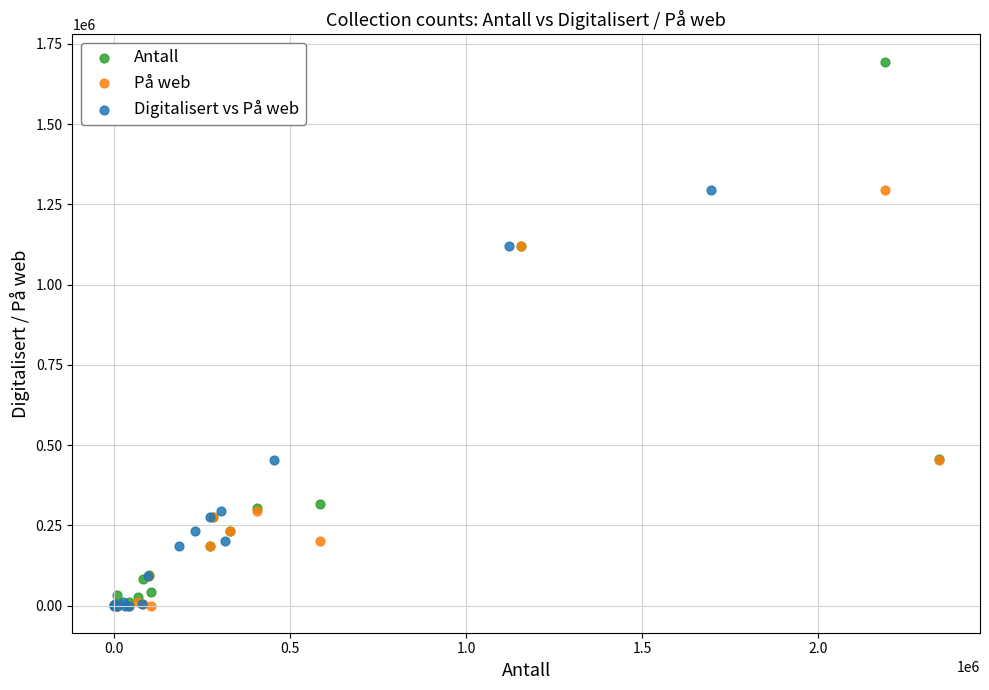

Which series reaches the maximum Y coordinate?

Antall